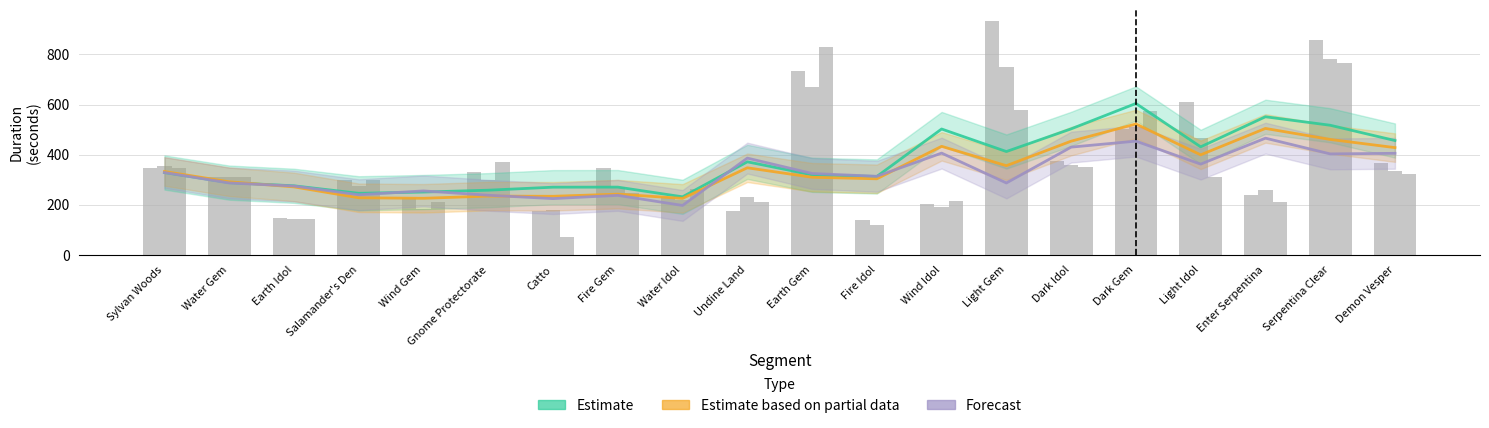

Does the chart contain stacked bars?

No